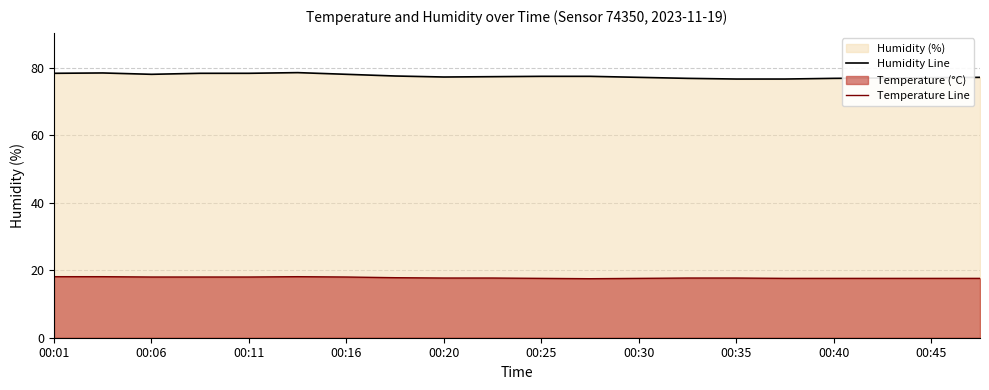

What is the spread (max minus min) of values at 00:25?

59.9